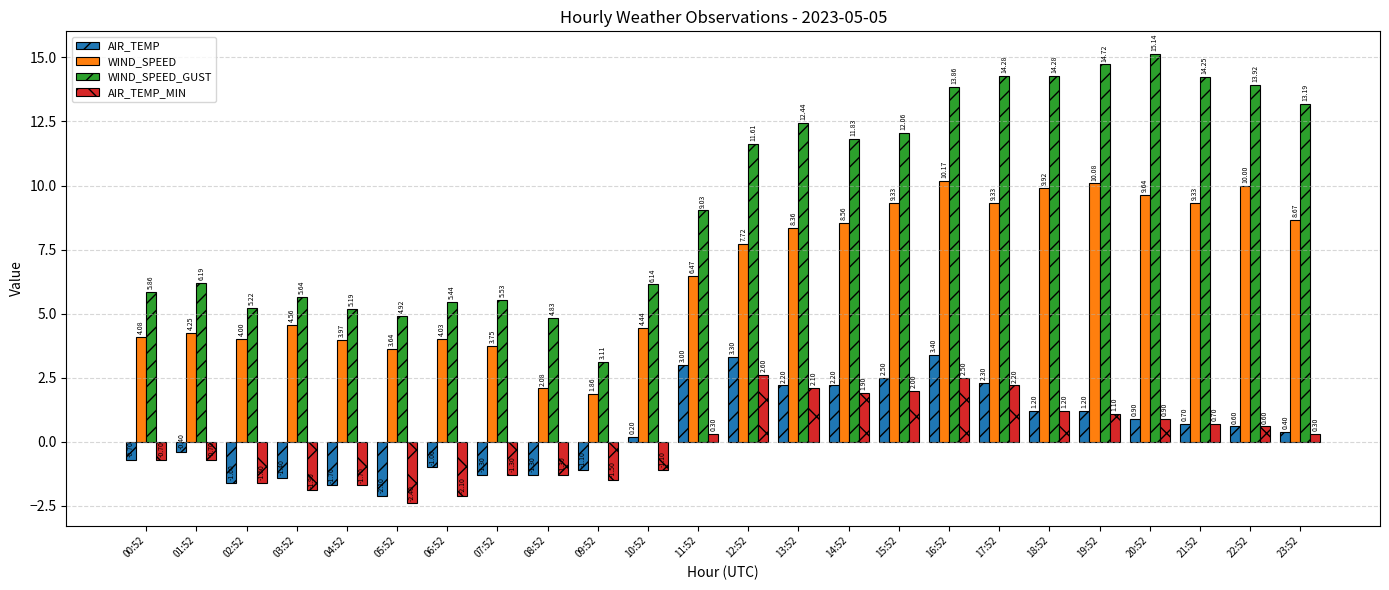

What is the difference between the highest and lowest values at 00:52?

6.6